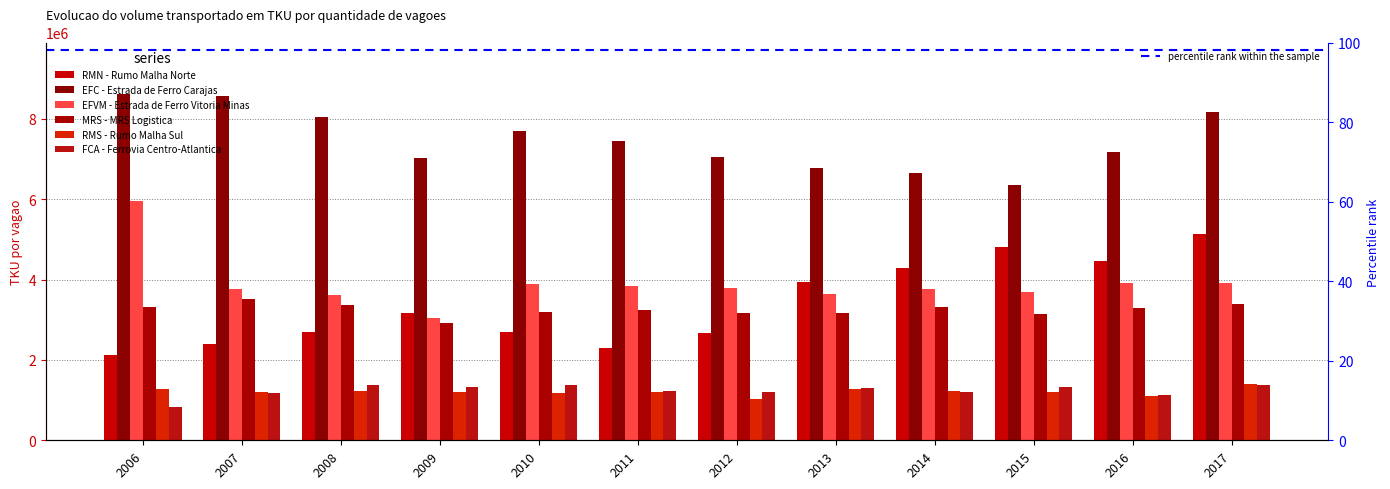

True or false: FCA - Ferrovia Centro-Atlantica has a value of 1366725.8 at 2010.

True